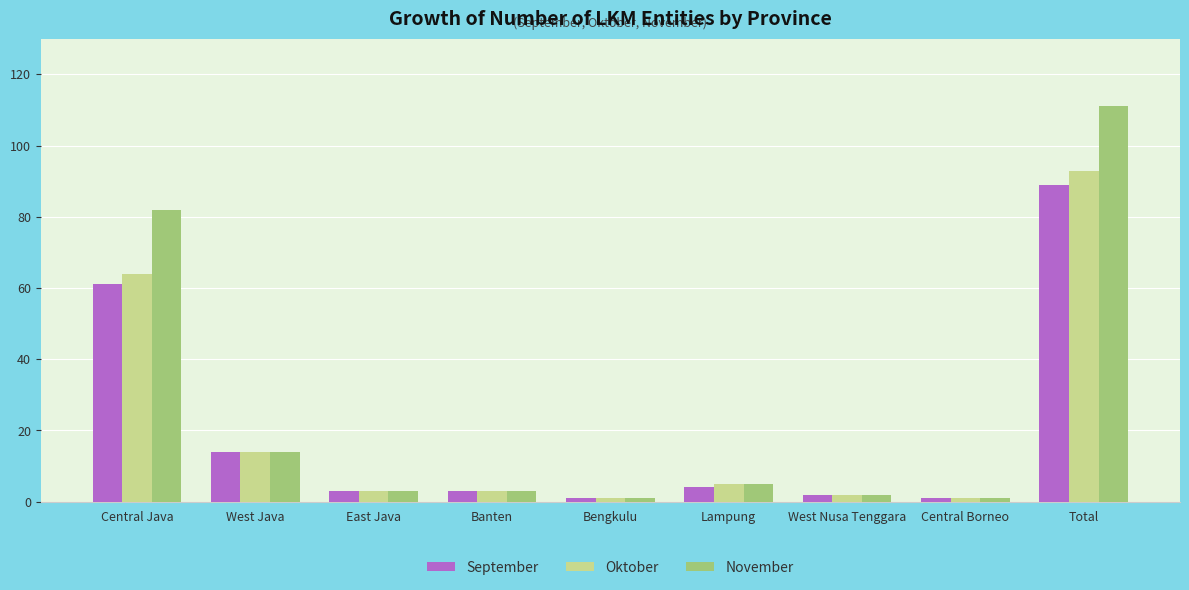

Is the value of September at Central Java greater than the value of Oktober at West Java?

Yes